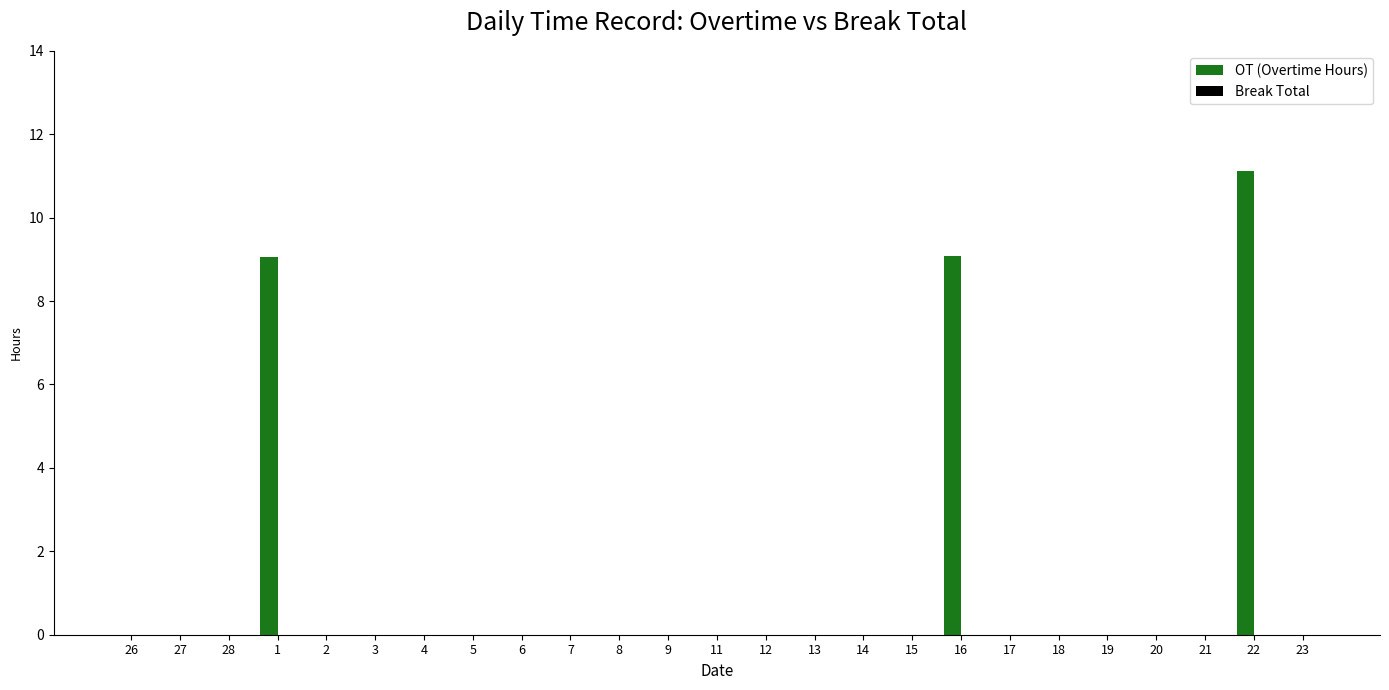

What is the maximum value shown in the chart?

11.1